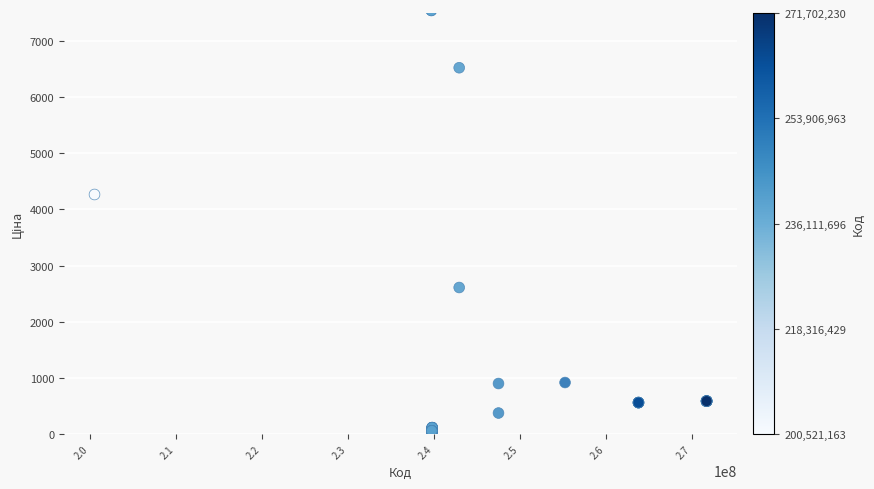

What Y value in the scatter plot is closest to 3788?

4266.8